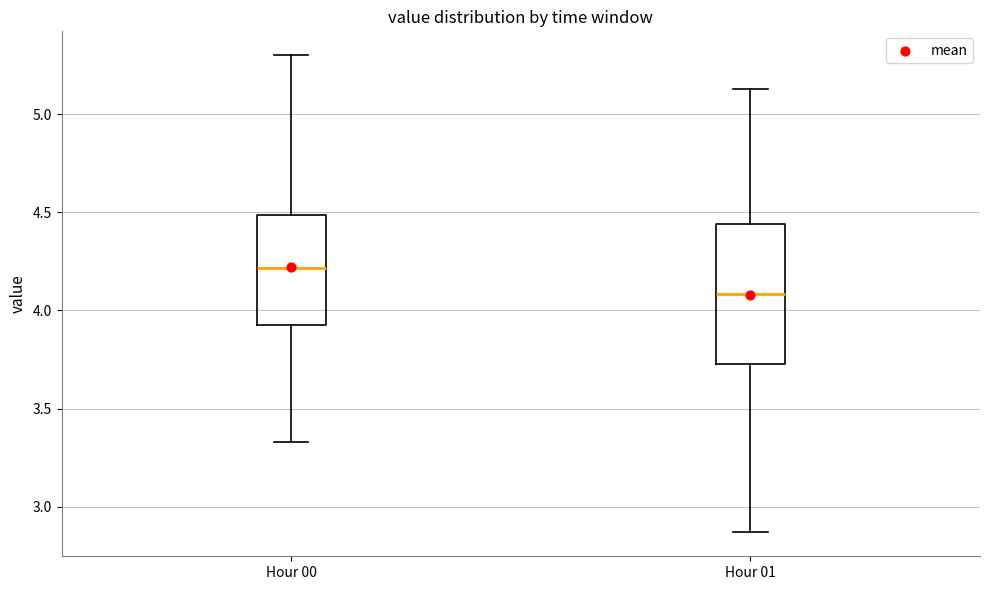

Reading left to right, read every box against the y-axis: the position of its median line, the range the box covers, and the ends of its whiskers. The values are not printed on the chart, so give them approximately, as read against the axis.

Hour 00: median 4.20, box 3.95 to 4.50, whiskers 3.35 to 5.30
Hour 01: median 4.10, box 3.75 to 4.45, whiskers 2.85 to 5.15